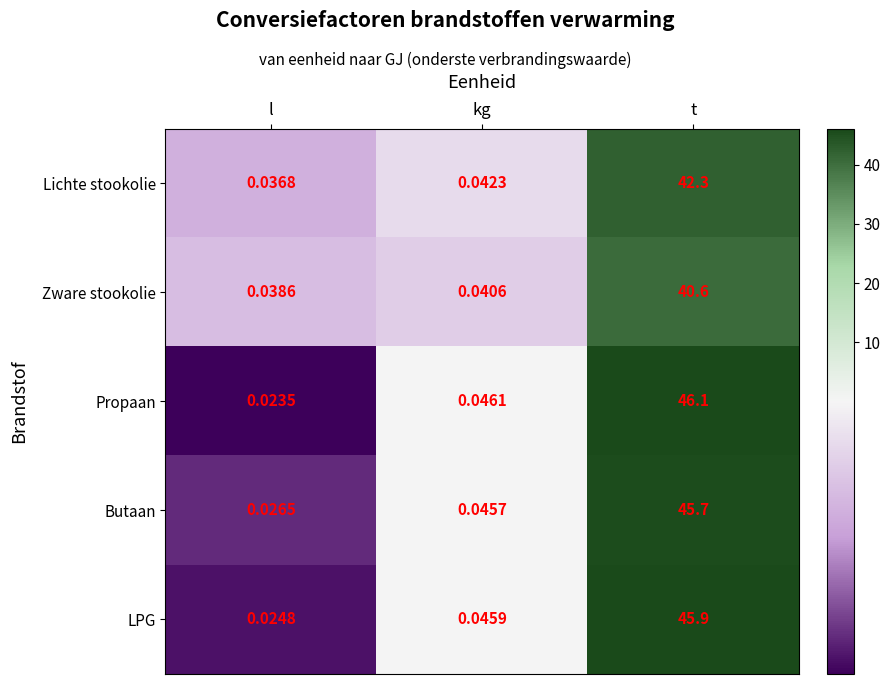

Where is LPG nearest to the value 22?

kg